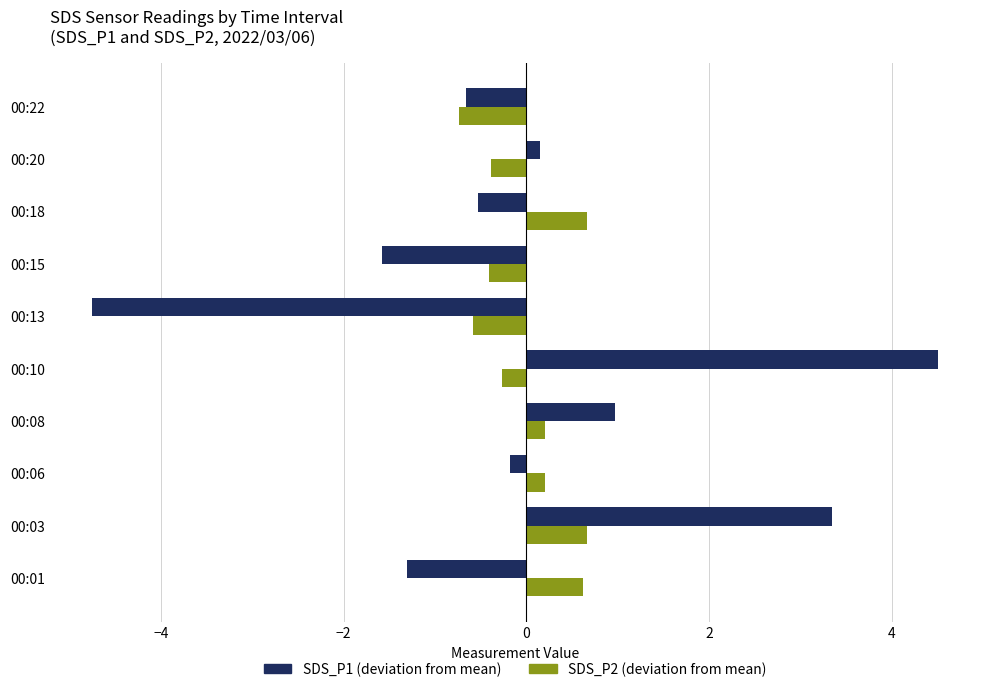

What is the difference between the highest and lowest values at 00:08?

0.8